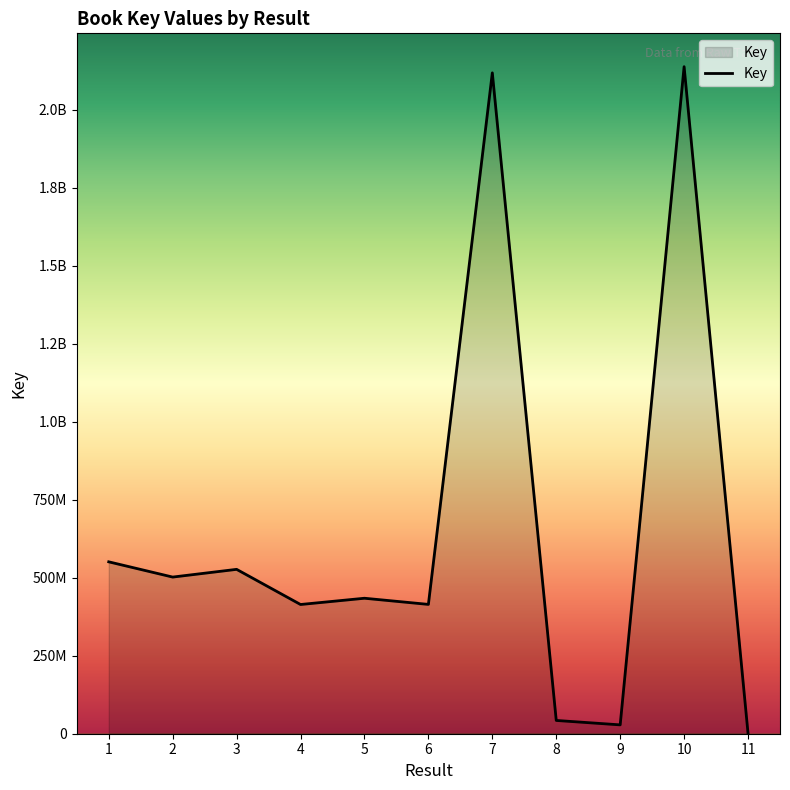

Does the chart have visible grid lines?

No